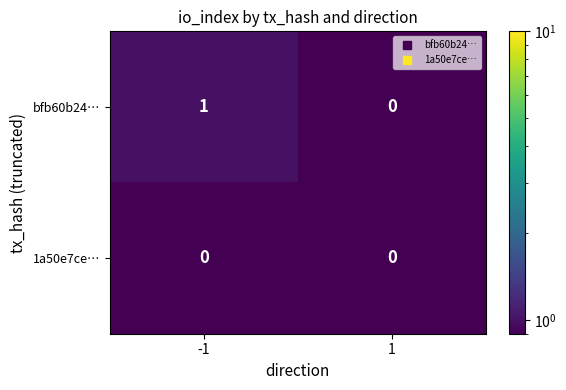

Reading left to right, extract all data points from this chart.

bfb60b24…: 1	0
1a50e7ce…: 0	0